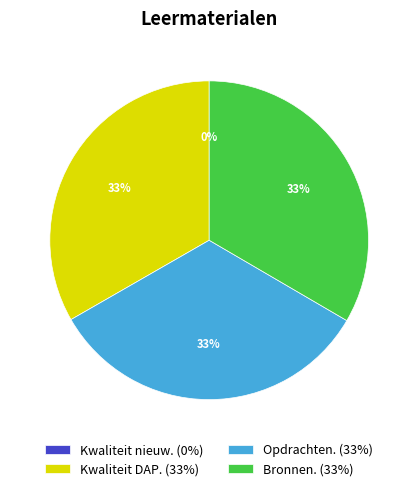

The Opdrachten. slice represents 33% of the pie. True or false?

True